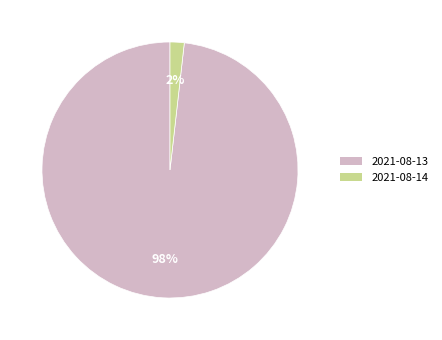

Do 2021-08-13 and 2021-08-14 together represent more than half of the pie?

Yes